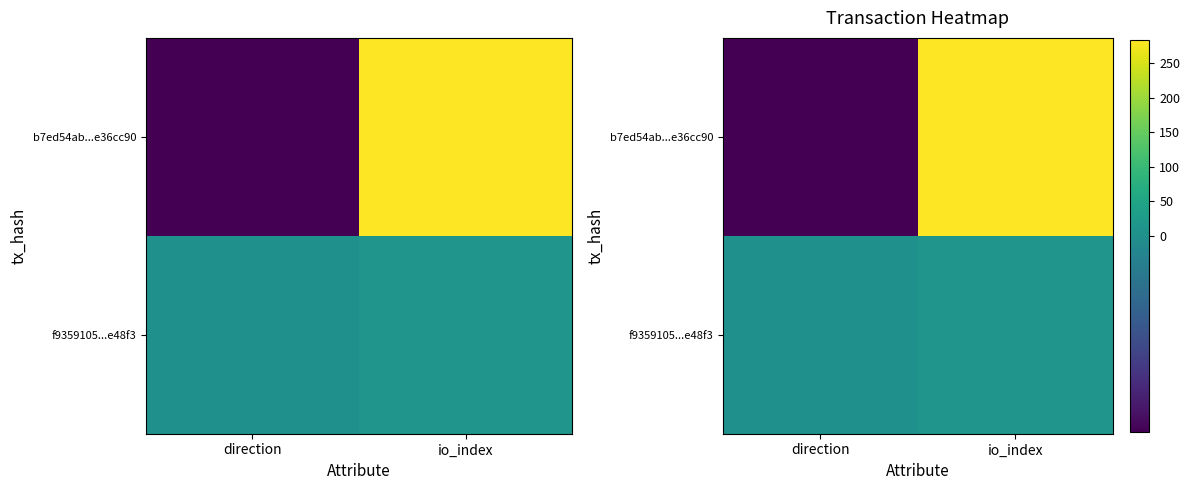

The value of f9359105...e48f3 at direction is 1. True or false?

True